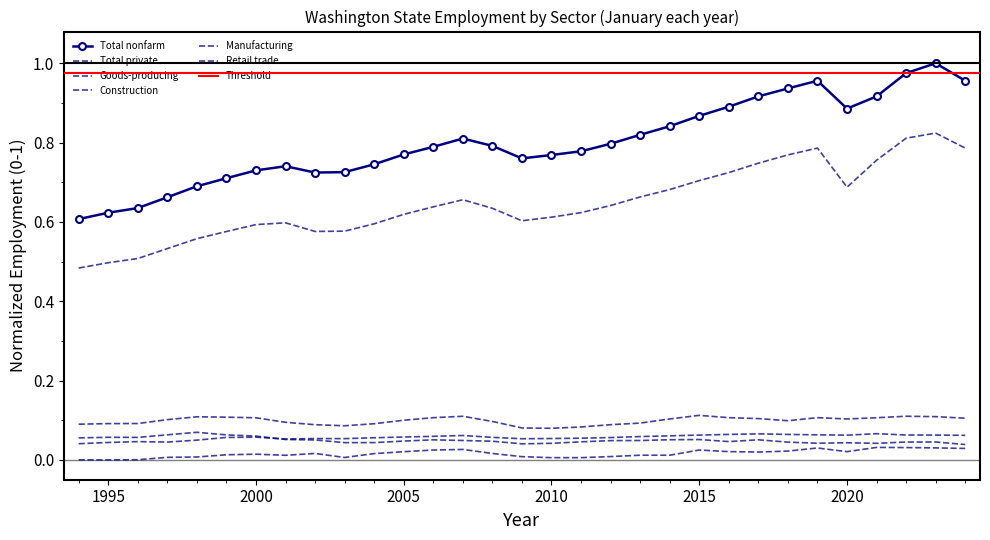

At which category does Goods-producing reach its first local valley?

2003:01